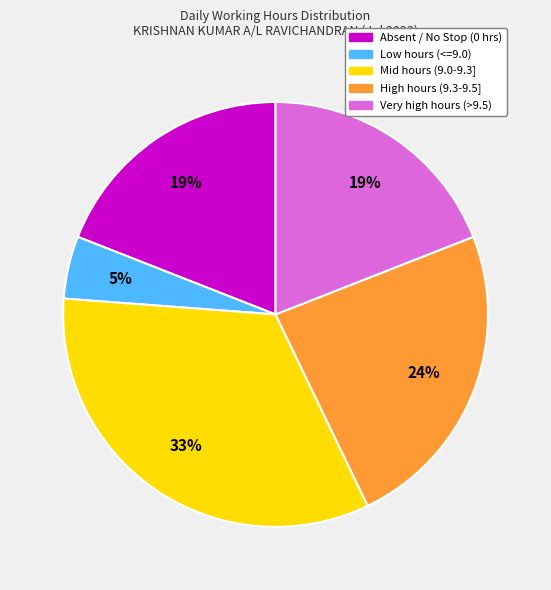

To the nearest percent, what is the average slice percentage?

20%